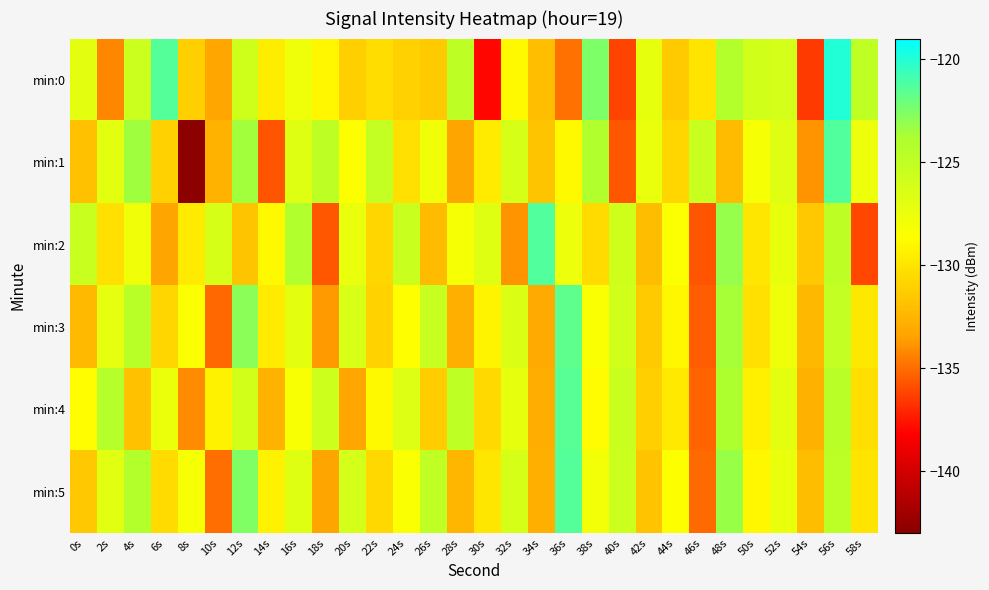

What is the total value across all series at 26s?

-772.8